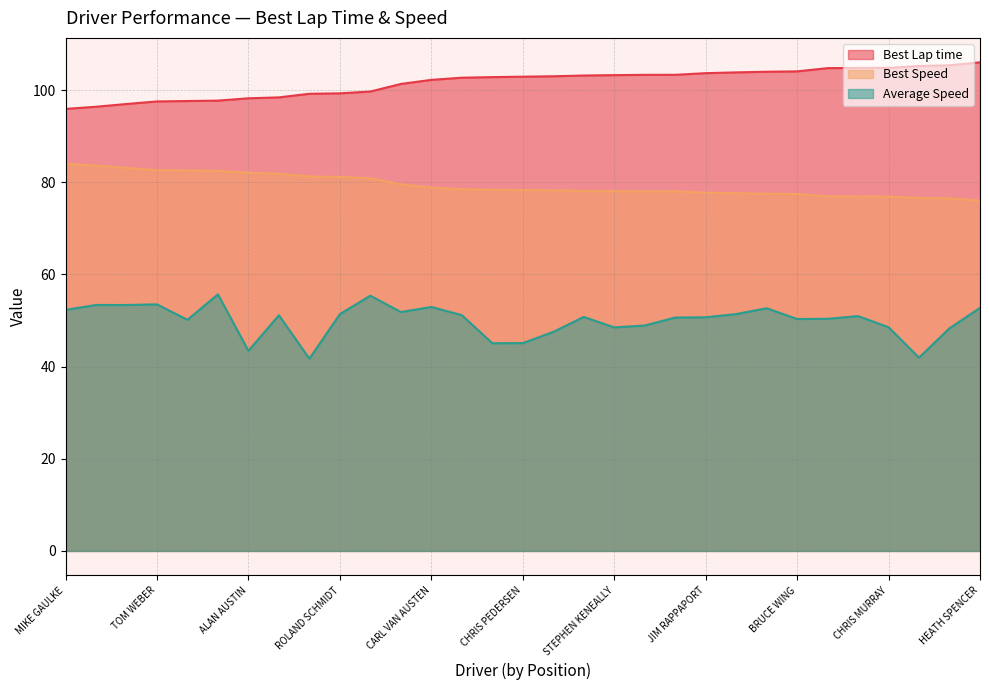

List the labels in order of Best Speed value, largest first.

MIKE GAULKE, RICH WALTON, ROGER SHERIDAN, TOM WEBER, SOHAIB KURESHI, LAURA ELY, ALAN AUSTIN, JOHN BALL, ANDY KWITOWSKI, ROLAND SCHMIDT, LAR KERILA, ROBERT MURILLO, CARL VAN AUSTEN, CHARLES WIRKEN, SEAN NEEL, CHRIS PEDERSEN, LAMAR POTTS, PETER CZAJKOWSKI, STEPHEN KENEALLY, ANDY SIMPKINSON, FRANK POWELL, JIM RAPPAPORT, MATTHEW ROBINSON, KEITH JONES, BRUCE WING, DAN CARUSILLO, MICHAEL CULLINAN, CHRIS MURRAY, JAN SUSSMAN, DAVID HIGGINS, HEATH SPENCER